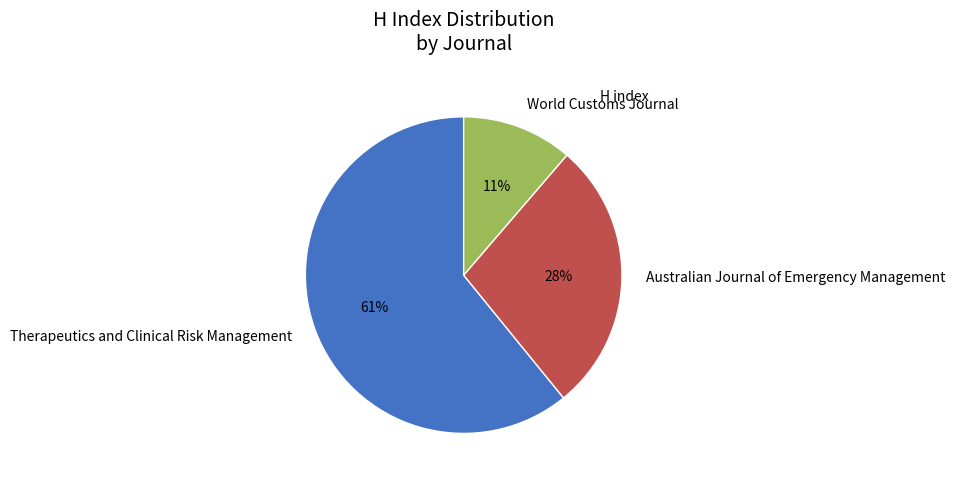

Combined, do Therapeutics and Clinical Risk Management and World Customs Journal account for over 50%?

Yes